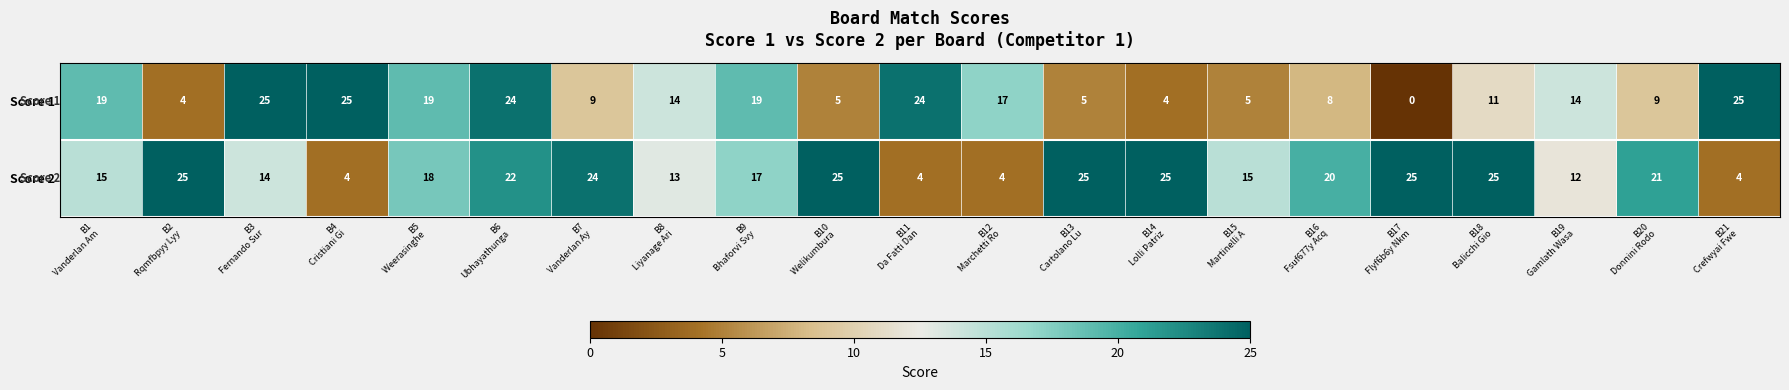

Which series has the largest total across all categories?

Score 2